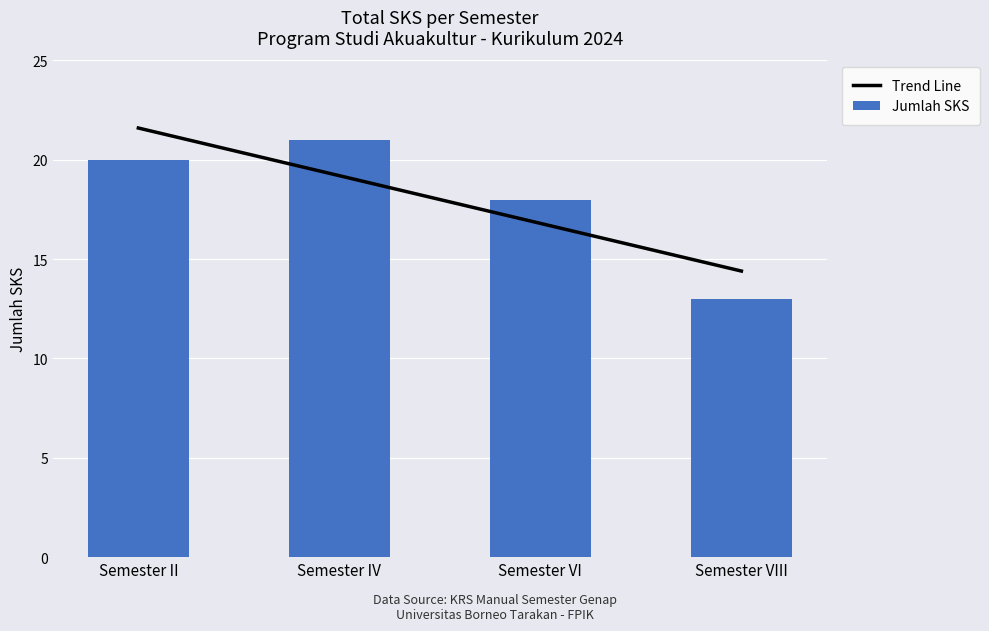

What position from the left is Semester VI?

3